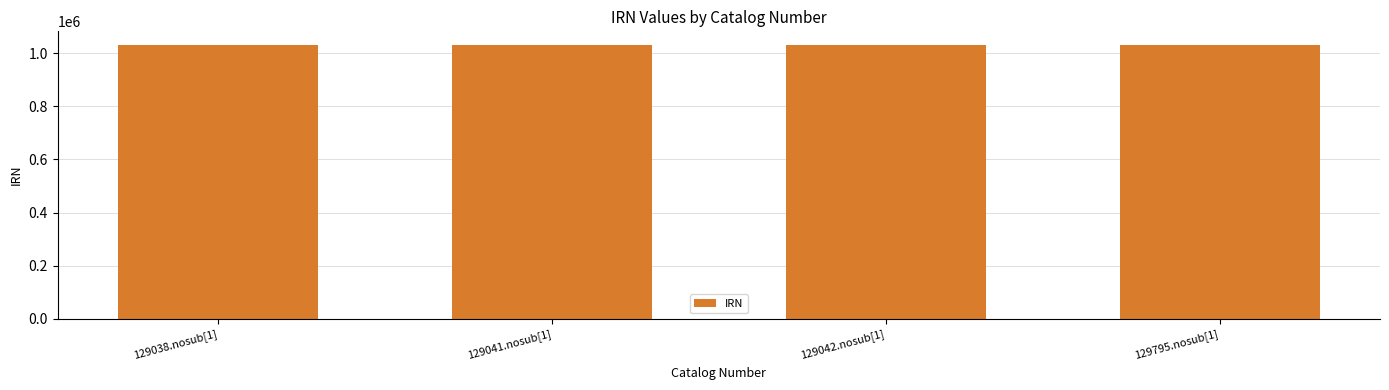

True or false: the data shows 497816 at 129042.nosub[1].

False